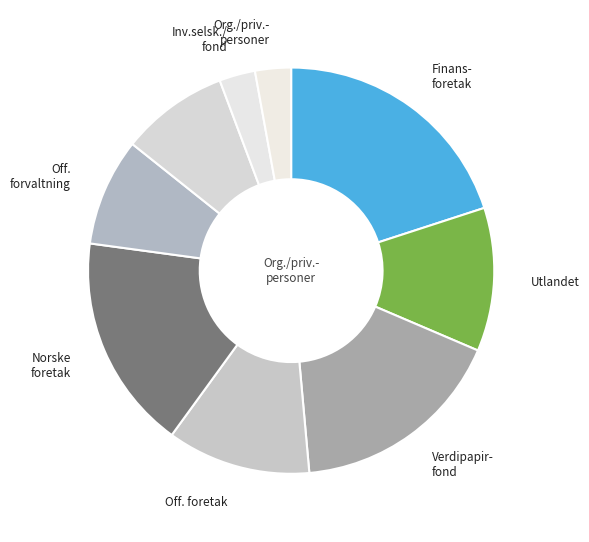

How many slices are in this pie chart?

9